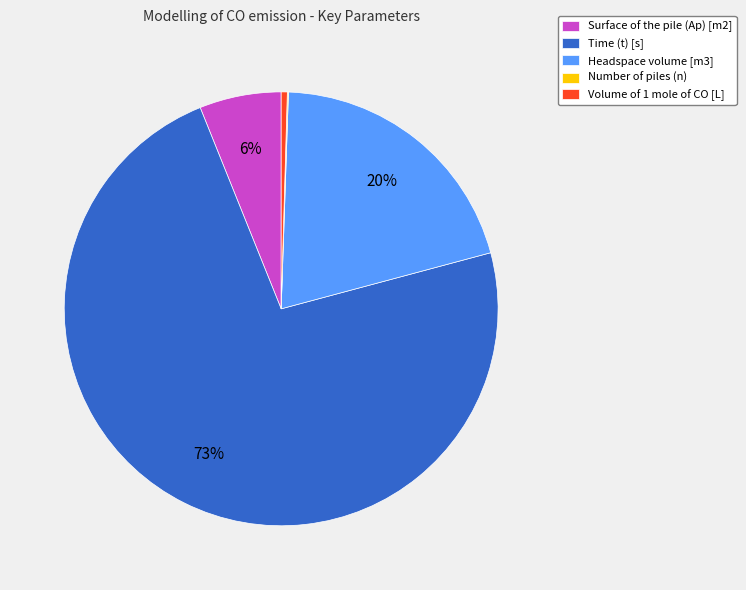

The Time (t) [s] slice represents 85% of the pie. True or false?

False